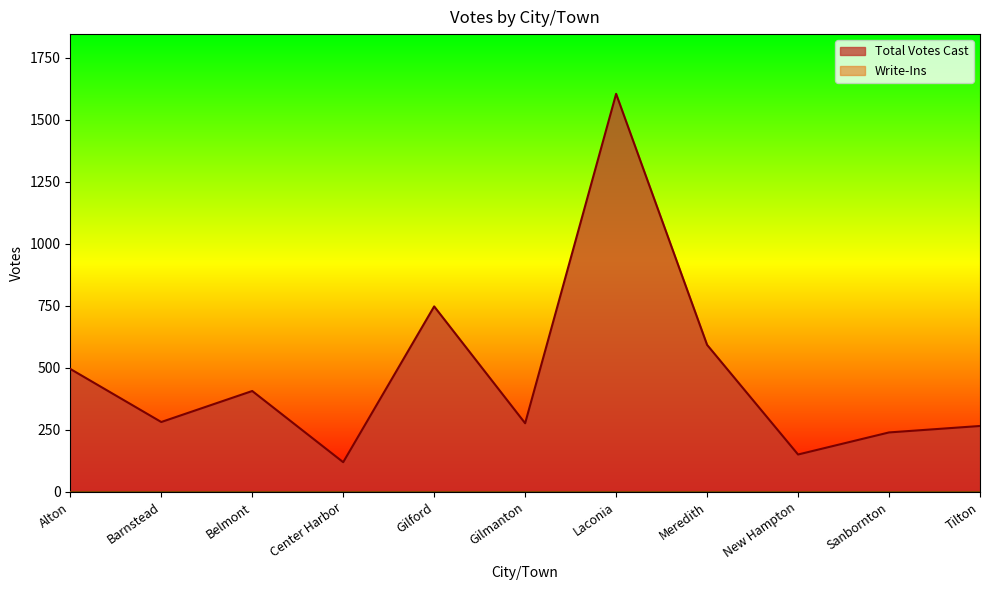

How many values are below 282?

5